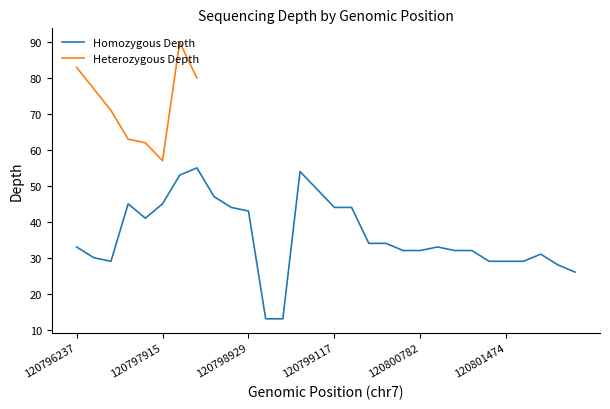

True or false: Homozygous Depth has a value of 73 at 120799117.

False